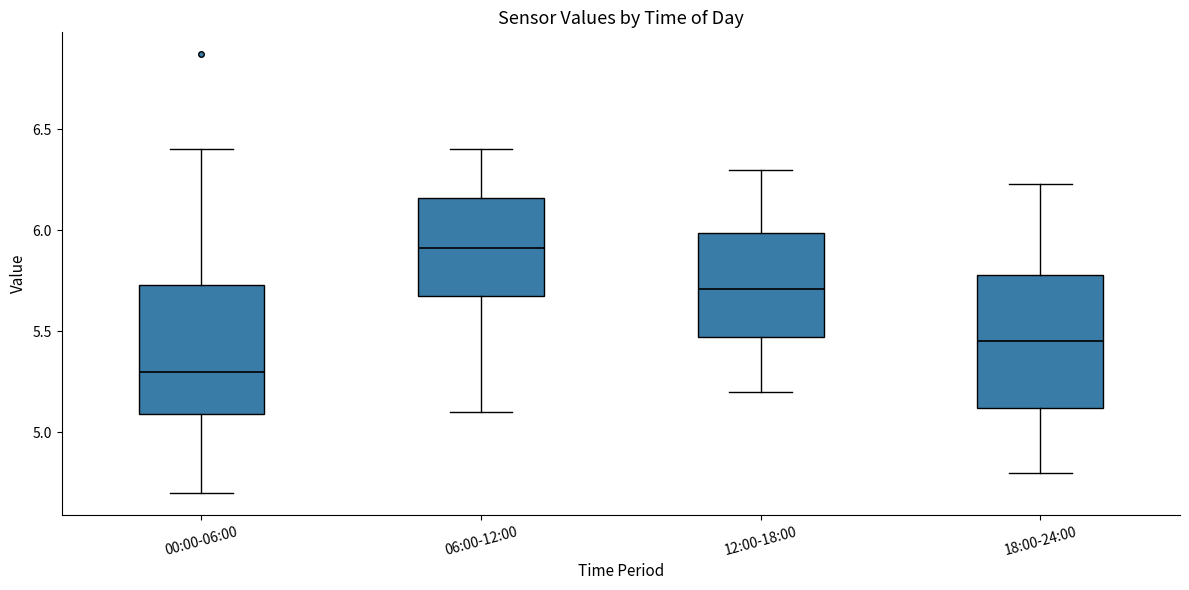

Reading left to right, transcribe this box plot: for each box, give where its median line is, the range the box spans, and where its two whiskers end, as read against the y-axis. The values are not printed on the chart, so give them approximately, as read against the axis.

00:00-06:00: median 5.30, box 5.10 to 5.75, whiskers 4.70 to 6.40
06:00-12:00: median 5.90, box 5.65 to 6.15, whiskers 5.10 to 6.40
12:00-18:00: median 5.70, box 5.45 to 6.00, whiskers 5.20 to 6.30
18:00-24:00: median 5.45, box 5.10 to 5.80, whiskers 4.80 to 6.25